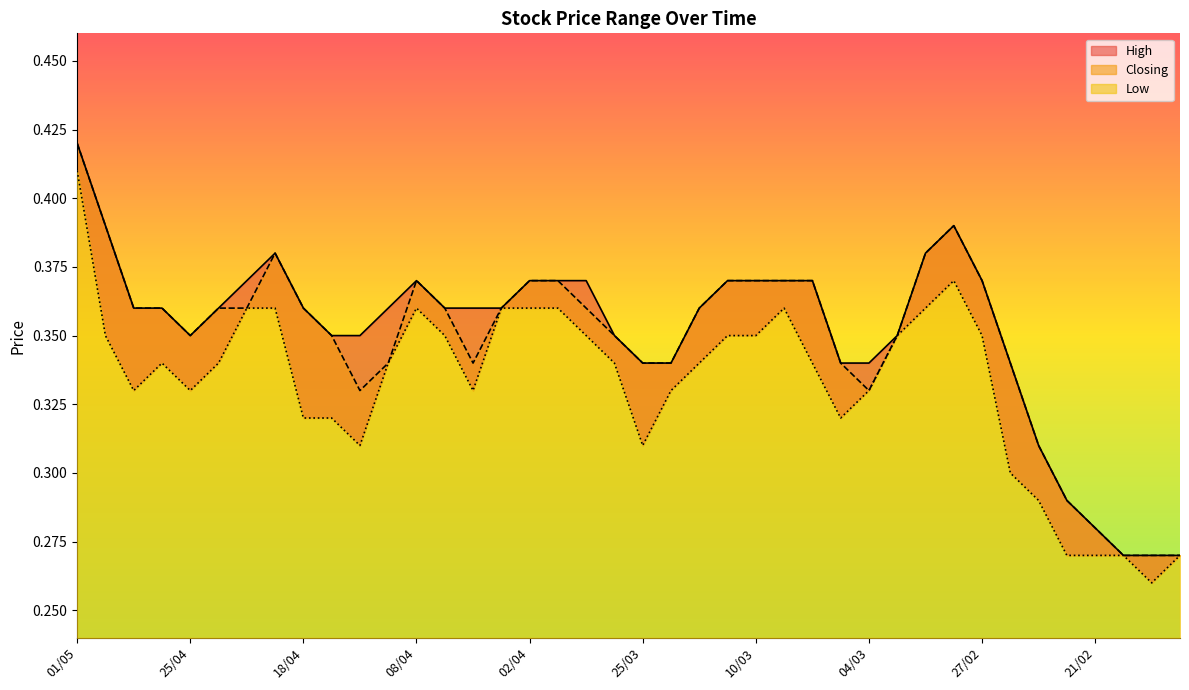

At which category is the sum across all series the highest?

01/05